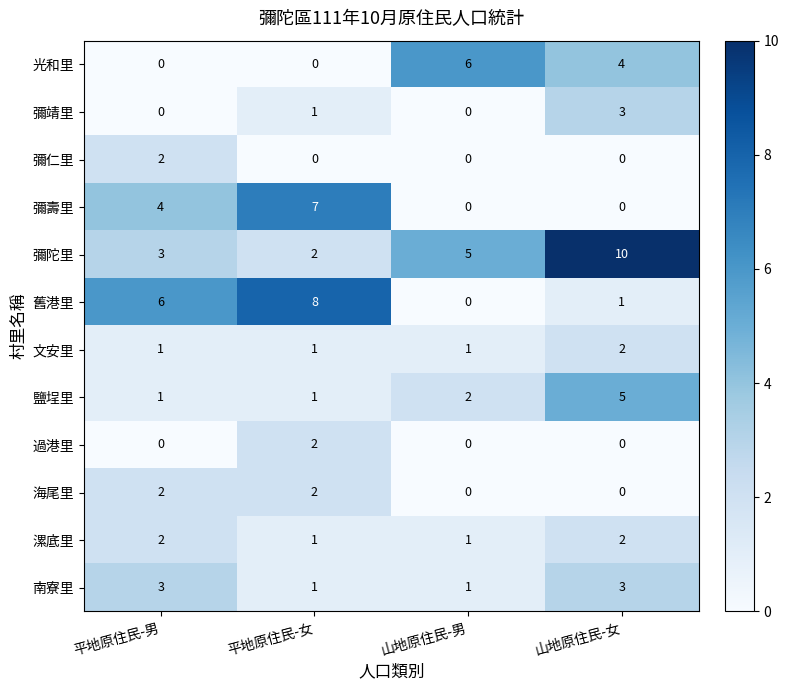

What is the maximum value shown in the chart?

10